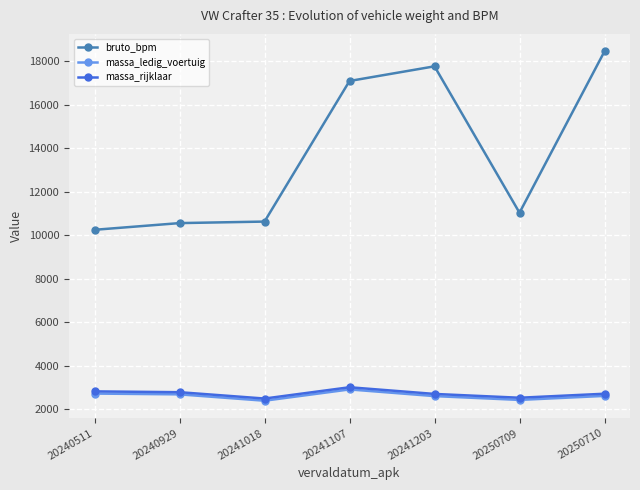

What is the value of the bruto_bpm point at the 1st from the left?

10255